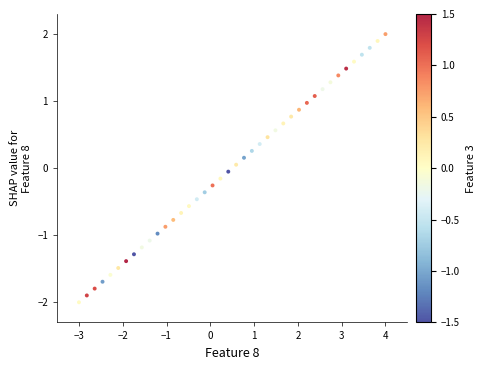

What is the range of X values (max minus min)?

7.0